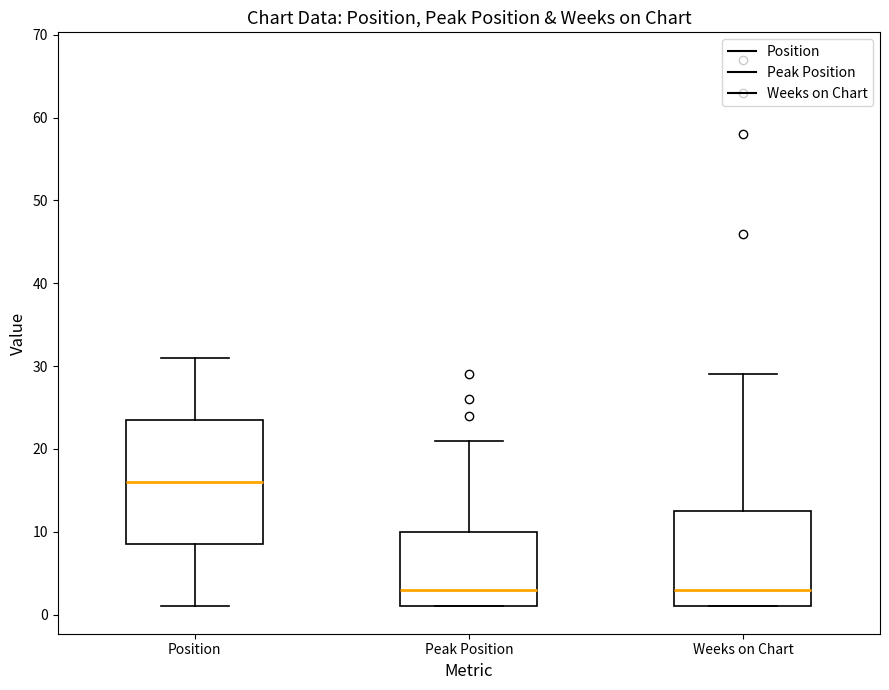

Reading left to right, read every box against the y-axis: the position of its median line, the range the box covers, and the ends of its whiskers. The values are not printed on the chart, so give them approximately, as read against the axis.

Position: median 16, box 9 to 24, whiskers 1 to 31
Peak Position: median 3, box 1 to 10, whiskers 1 to 21
Weeks on Chart: median 3, box 1 to 13, whiskers 1 to 29